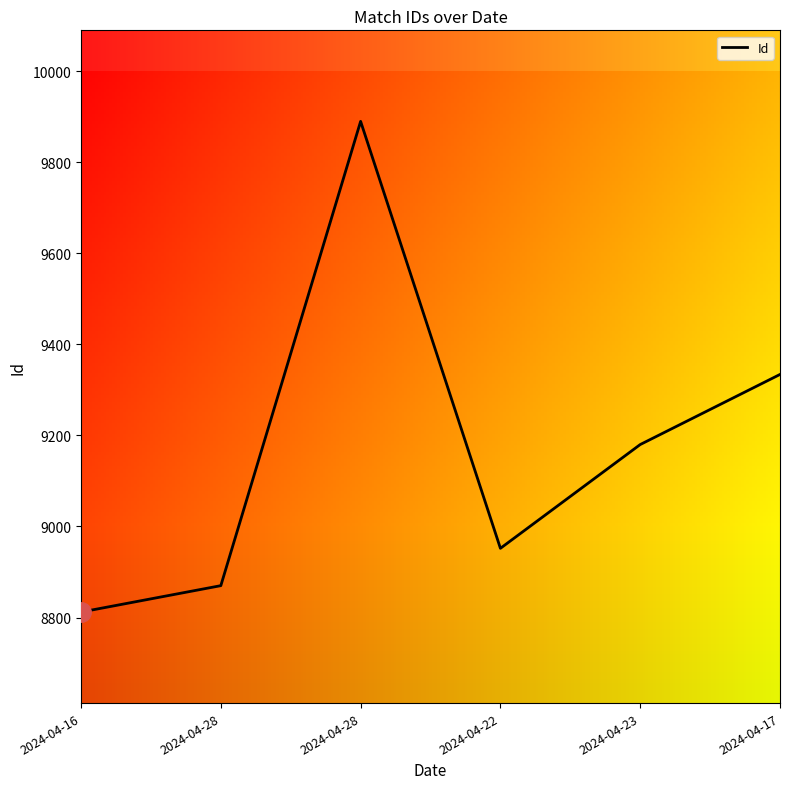

Which category has the lowest value across all series?

2024-04-16